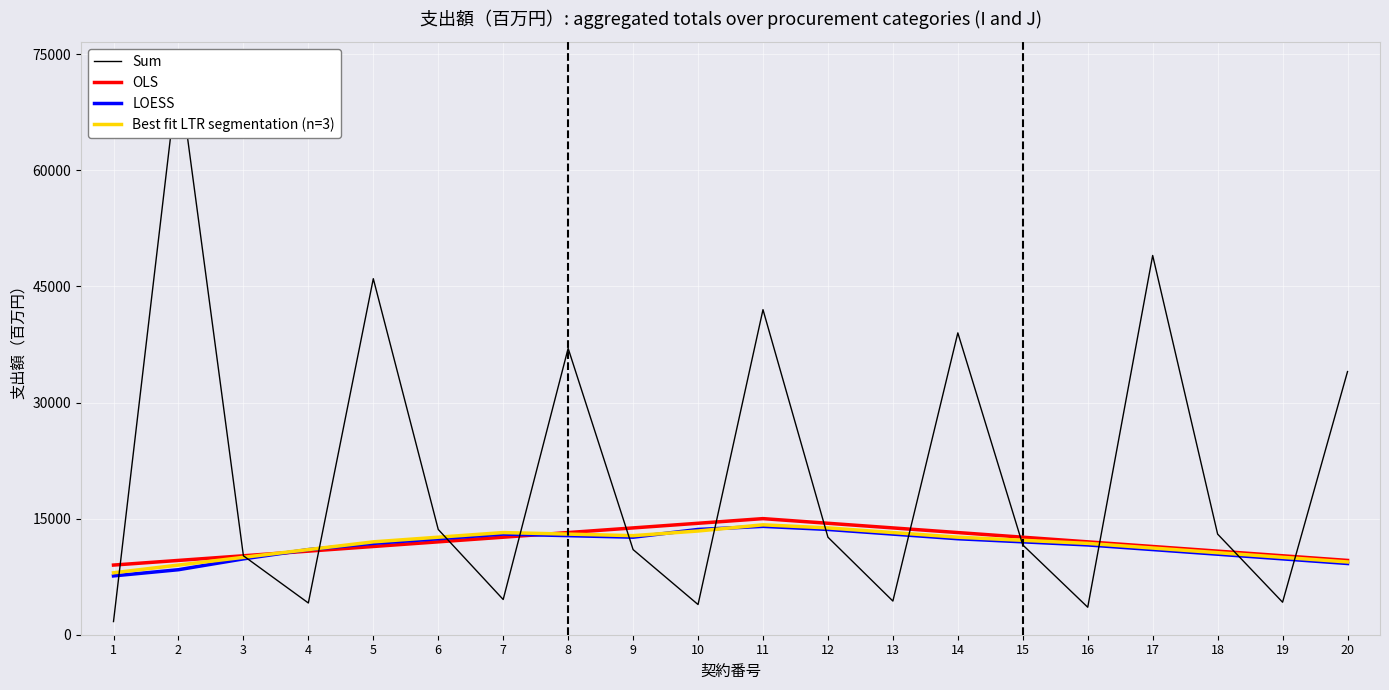

What is the total value across all series at 19?

34200